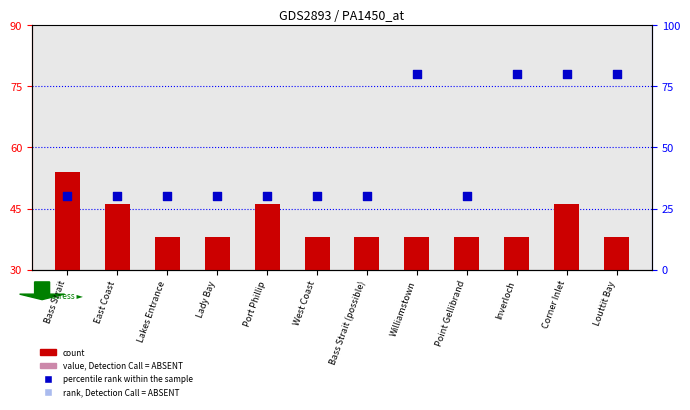

Which series reaches the minimum Y coordinate?

count